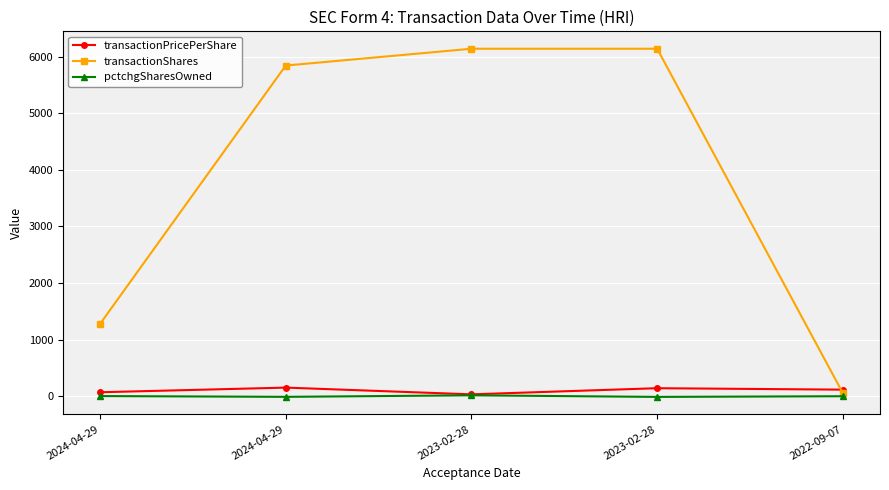

What is the minimum value for pctchgSharesOwned?

-12.0